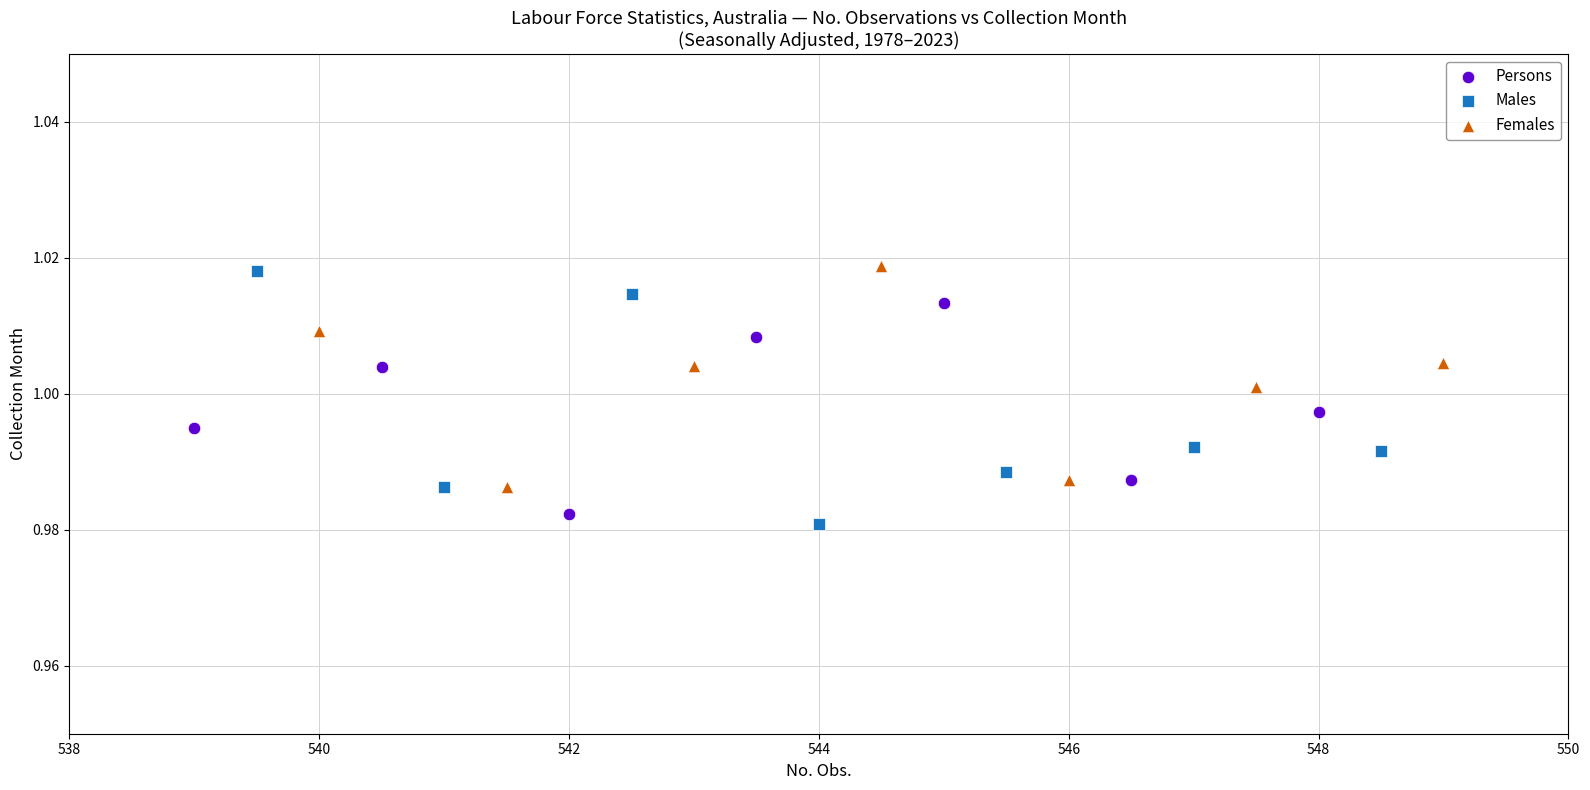

What are all the series names shown in the legend?

Persons, Males, Females